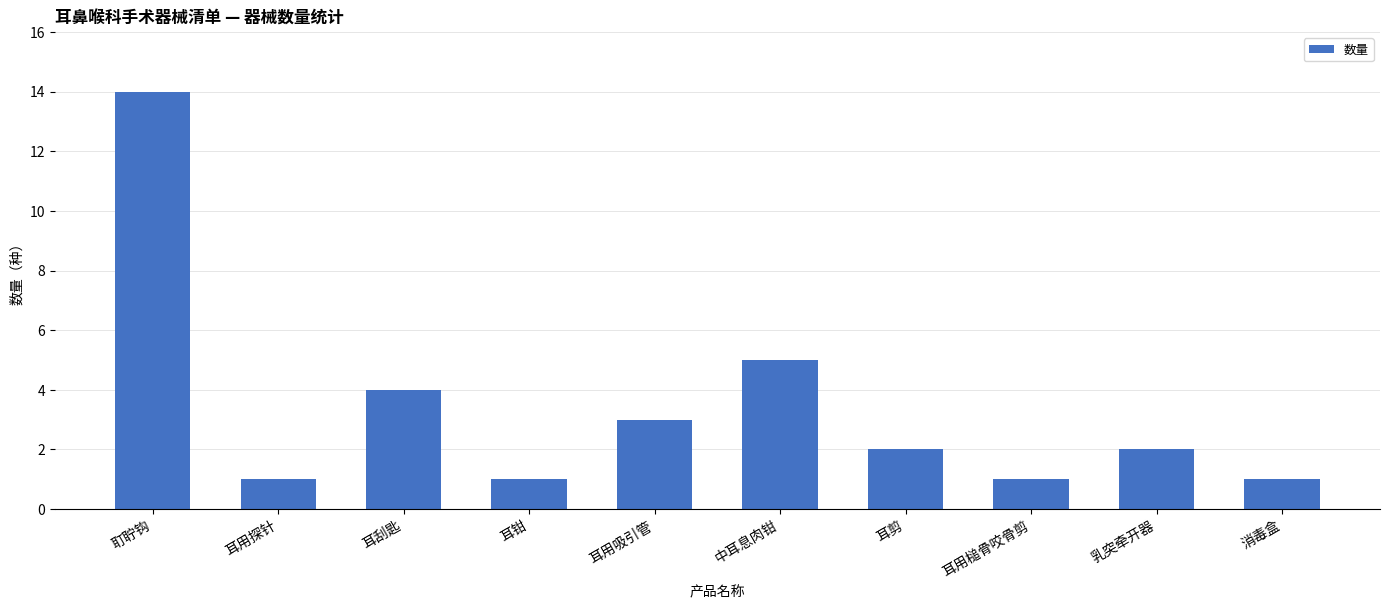

Which has a higher value, 耳剪 or 耳刮匙?

耳刮匙